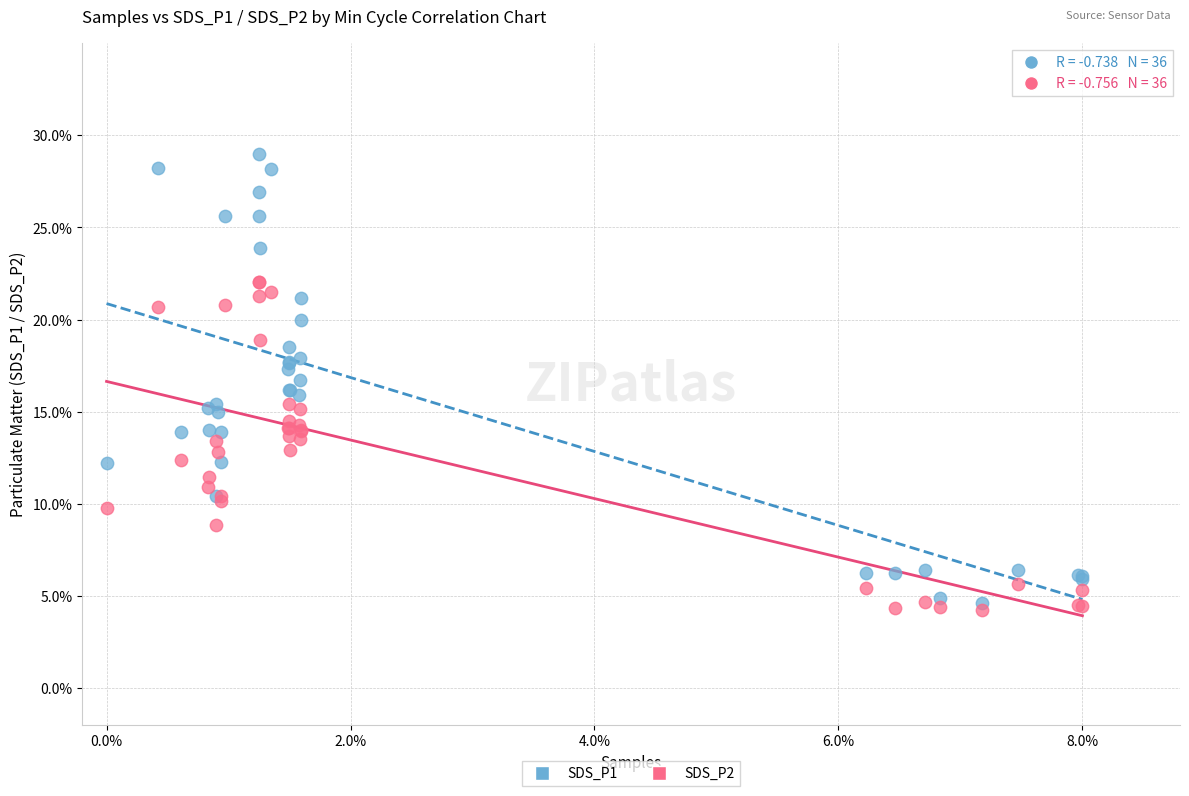

Which series contains the highest Y value?

SDS_P1